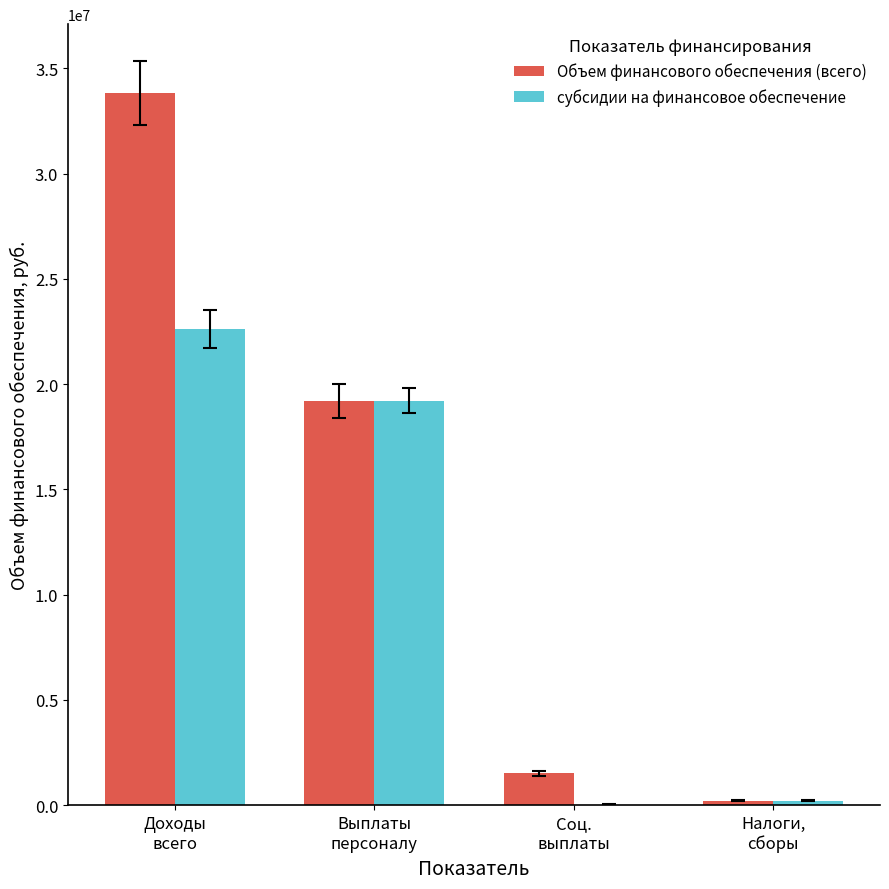

Count the number of categories in the chart.

4